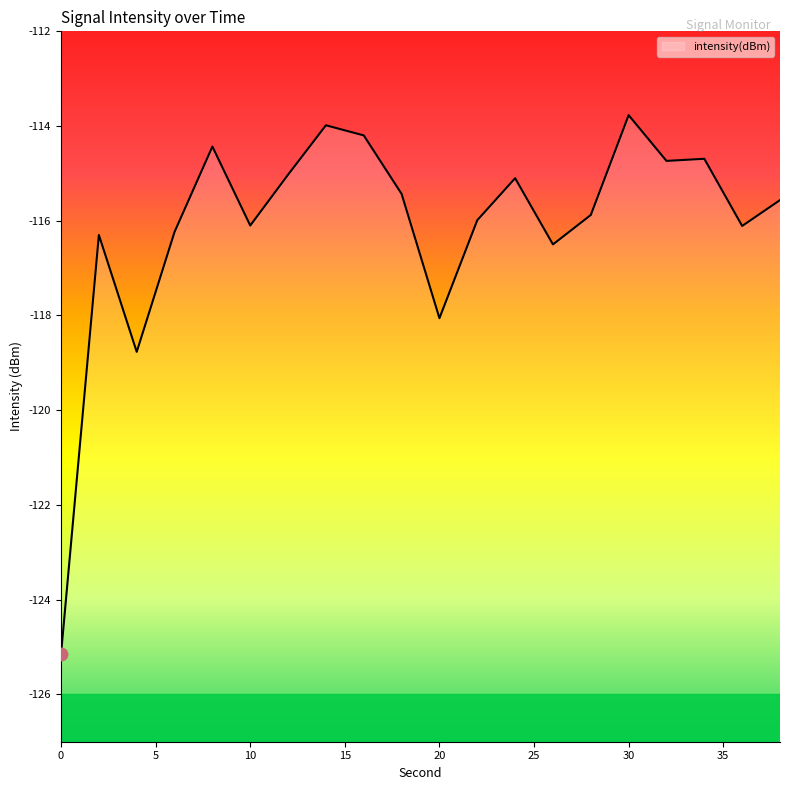

Count the number of data series in this chart.

1